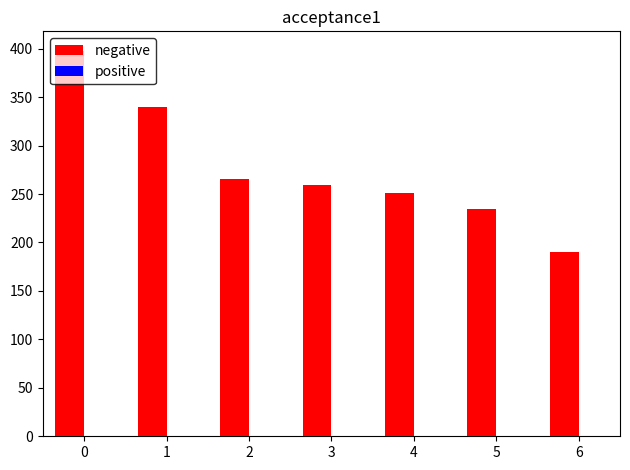

Which series changed the most between 0 and 3?

negative